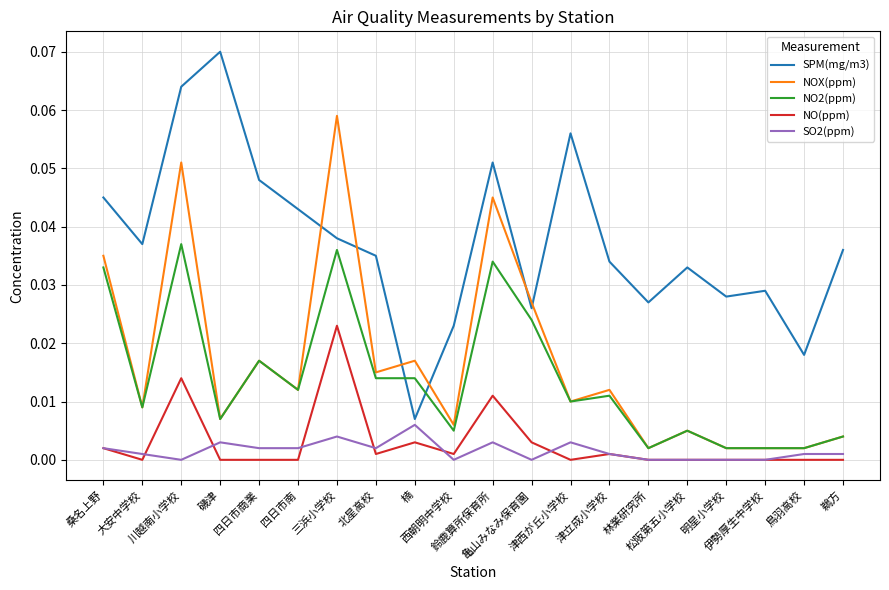

Where do SPM(mg/m3) and NO2(ppm) first cross each other?

北星高校 and 楠